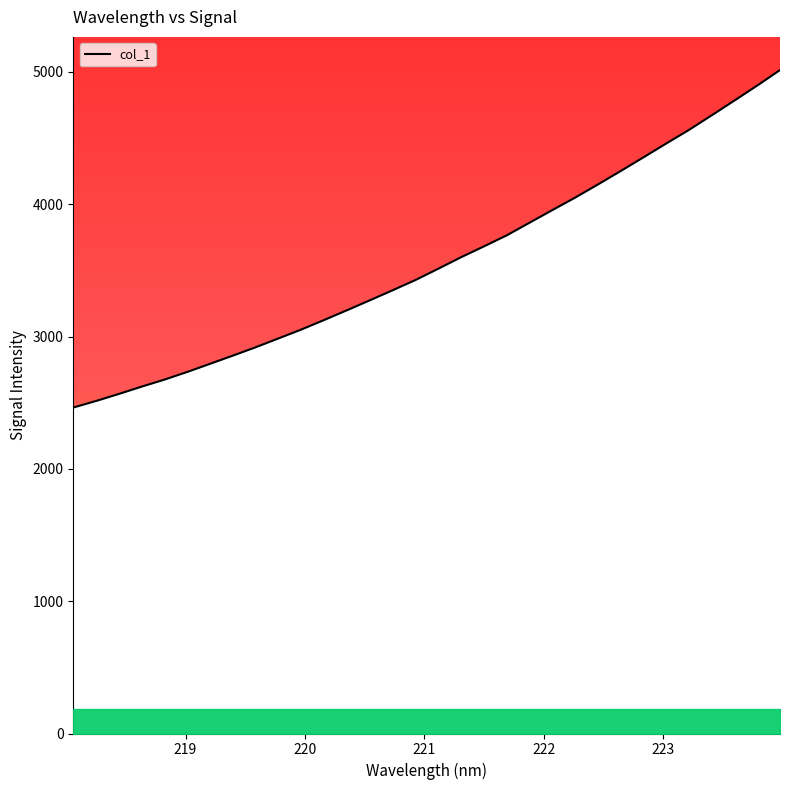

Reading left to right, what are all the values shown in this chart?

2463.8	2513.5	2566.7	2622.1	2675.2	2733.2	2794.7	2856.6	2919.9	2986.6	3053.8	3125.9	3199.5	3274.4	3350.4	3427.7	3512.8	3599.9	3681.6	3764.9	3860.4	3955.7	4050.1	4149.3	4251.0	4354.5	4459.1	4561.9	4672.6	4784.3	4897.6	5014.6